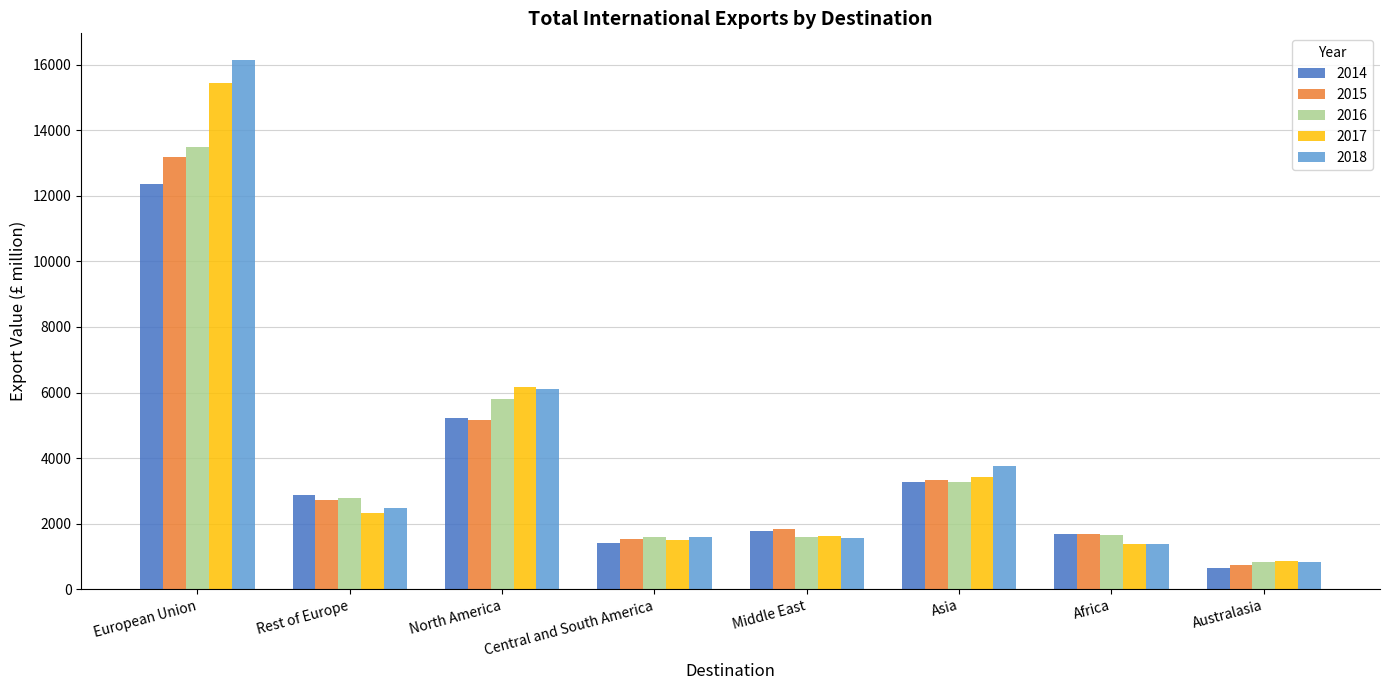

What is the total value across all series at European Union?

70655